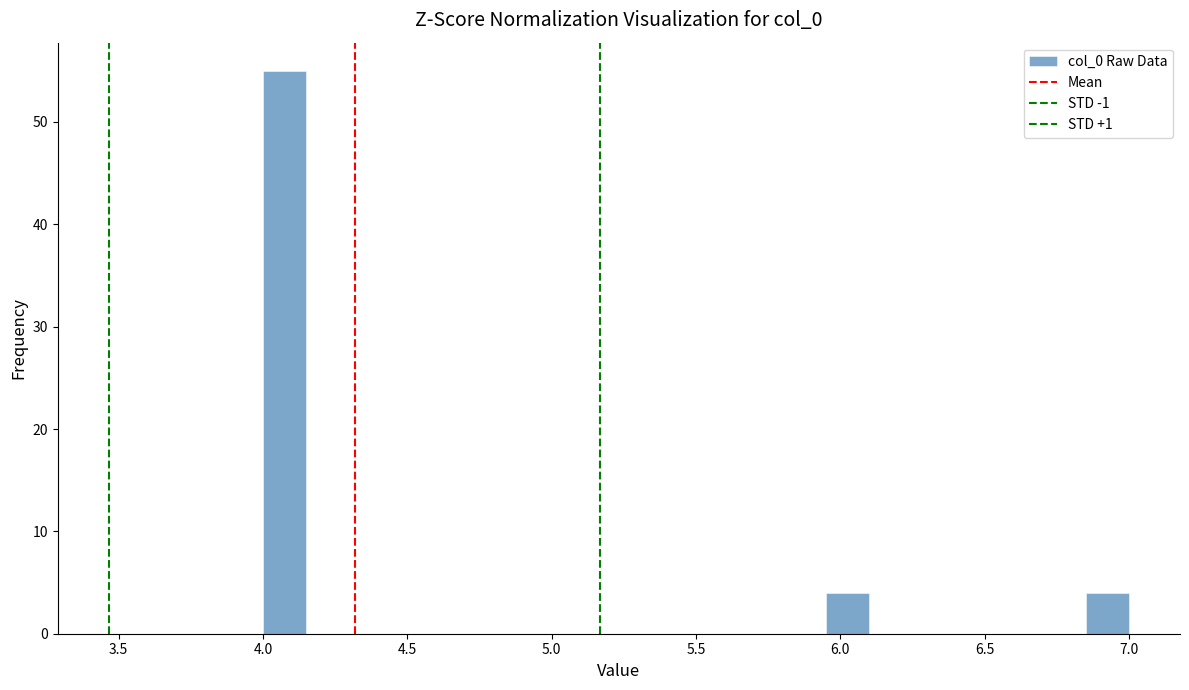

Around what value on the x-axis is the tallest bar? Give the approximate position of its centre, as read against the axis.

4.10